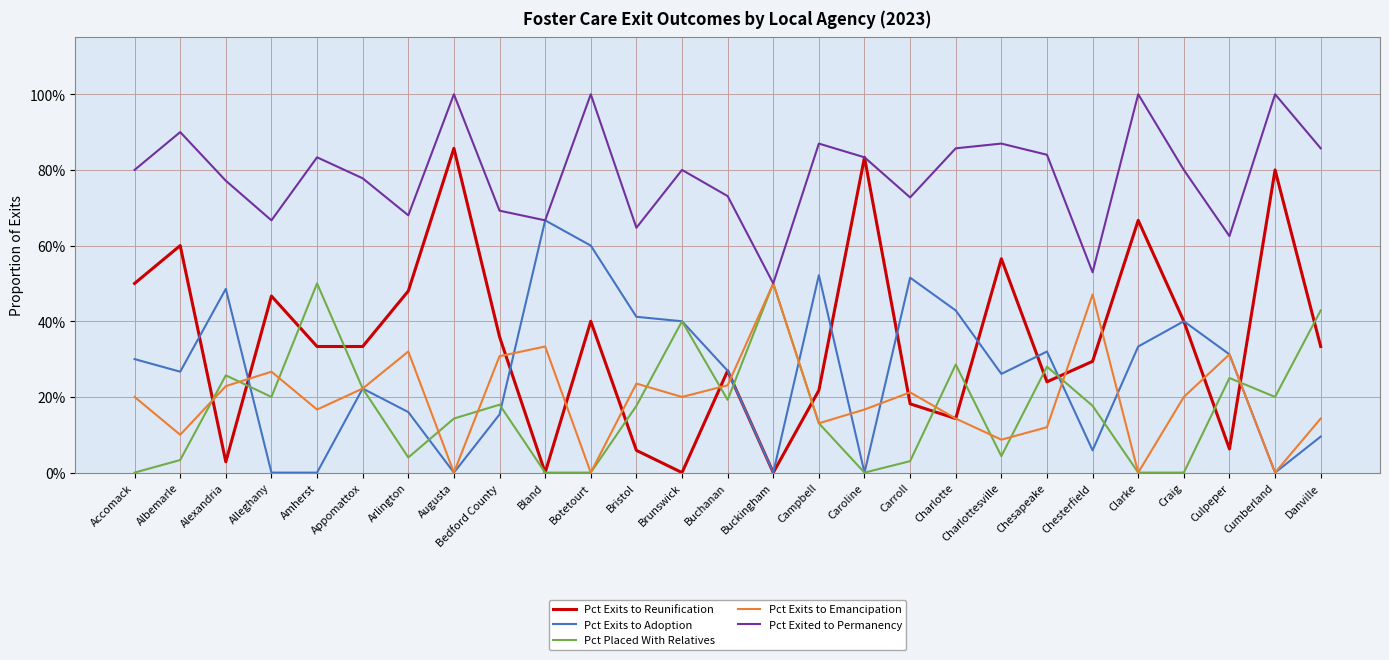

True or false: Pct Exits to Emancipation has a value of 0.3 at Accomack.

False